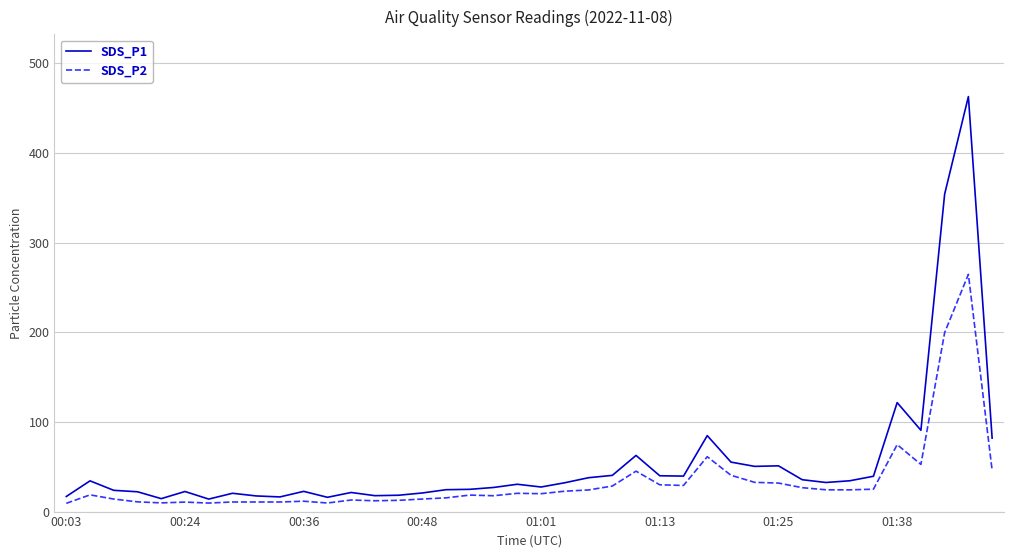

Which series has the widest spread of values?

SDS_P1